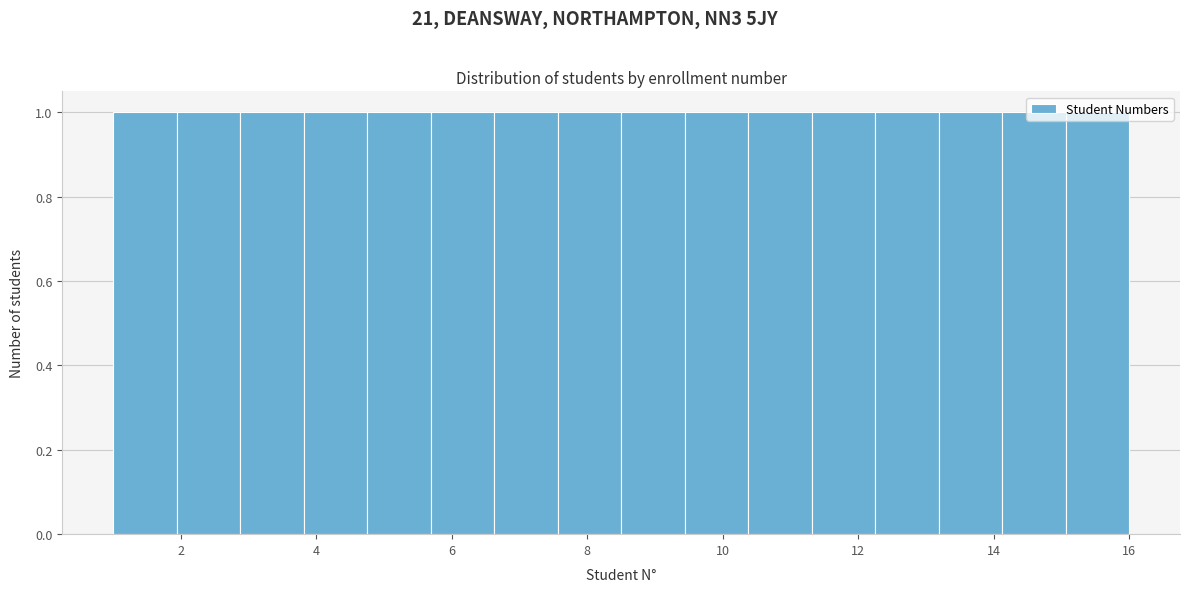

Reading left to right, list every bar in this chart as the range it spans on the x-axis followed by its height. Neither the bar edges nor the heights are printed on the chart, so give them approximately, as read against the axes.

1.0 to 2.0: 1
2.0 to 2.8: 1
2.8 to 3.8: 1
3.8 to 4.8: 1
4.8 to 5.6: 1
5.6 to 6.6: 1
6.6 to 7.6: 1
7.6 to 8.6: 1
8.6 to 9.4: 1
9.4 to 10.4: 1
10.4 to 11.4: 1
11.4 to 12.2: 1
12.2 to 13.2: 1
13.2 to 14.2: 1
14.2 to 15.0: 1
15.0 to 16.0: 1